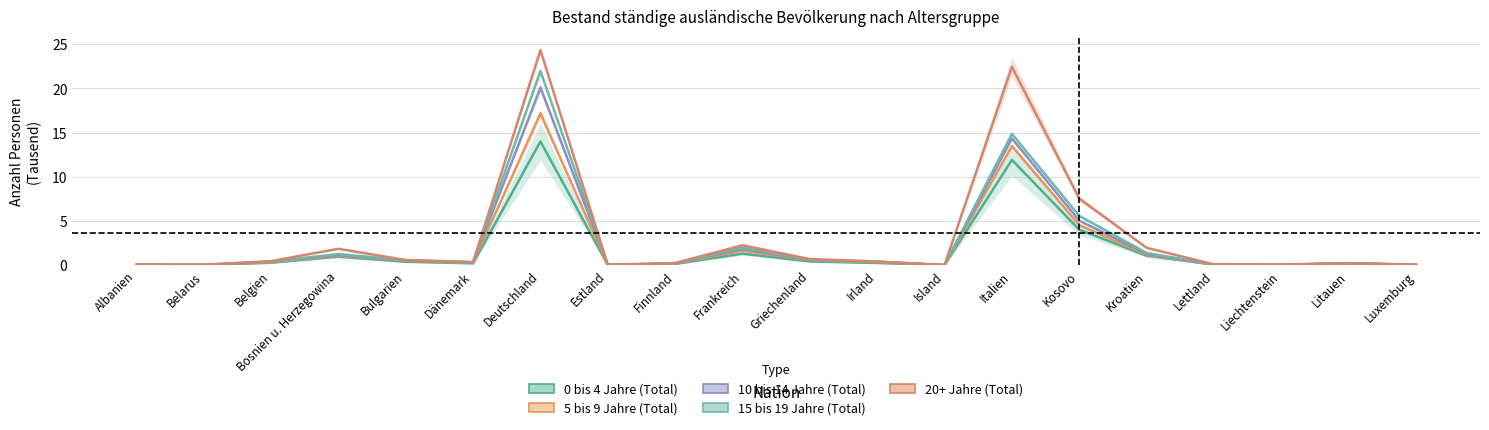

Which category has the lowest value in the 15 bis 19 Jahre (Total) series?

Island